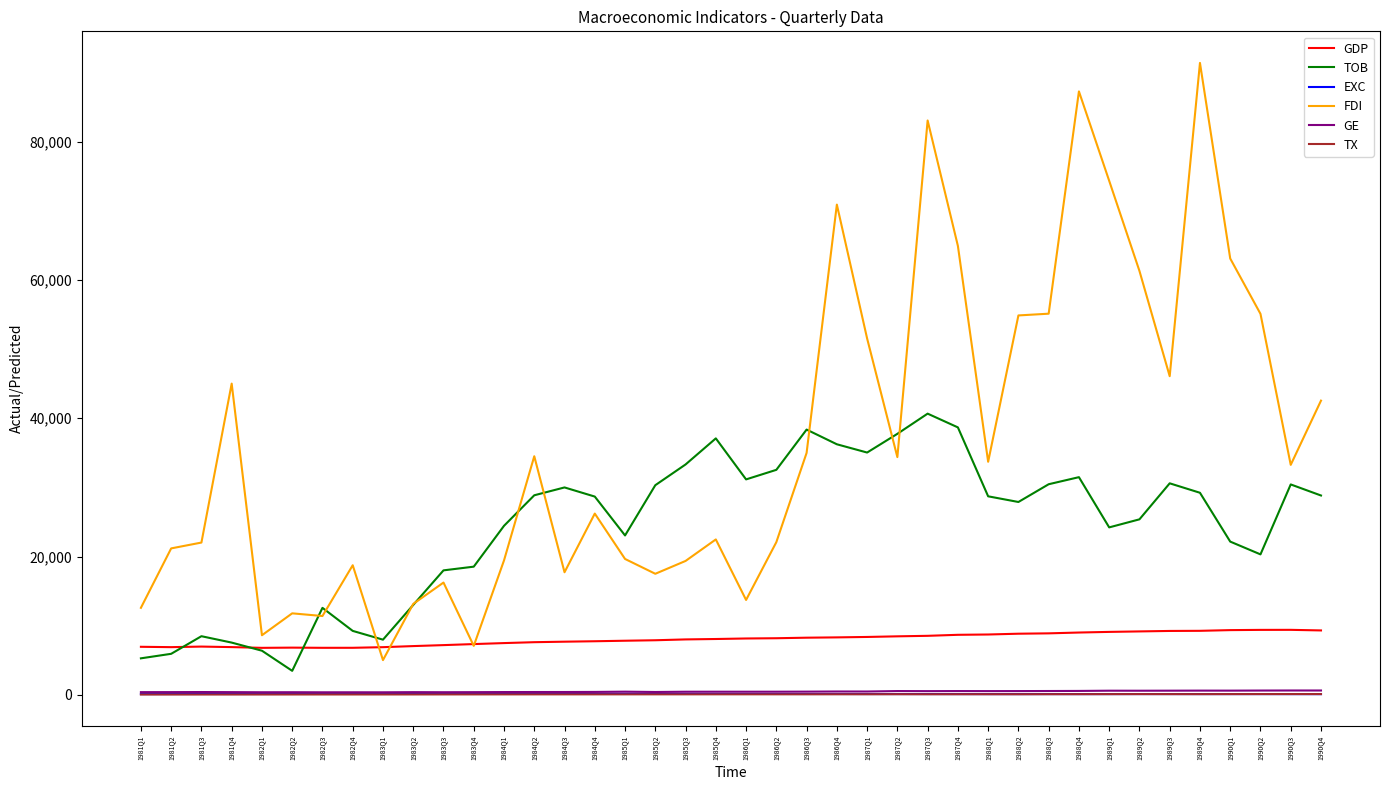

Count the number of data series in this chart.

6